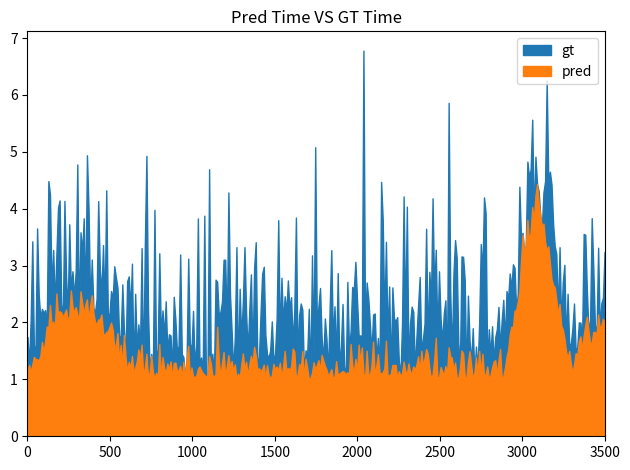

True or false: pred has a value of 1 at 8.

True